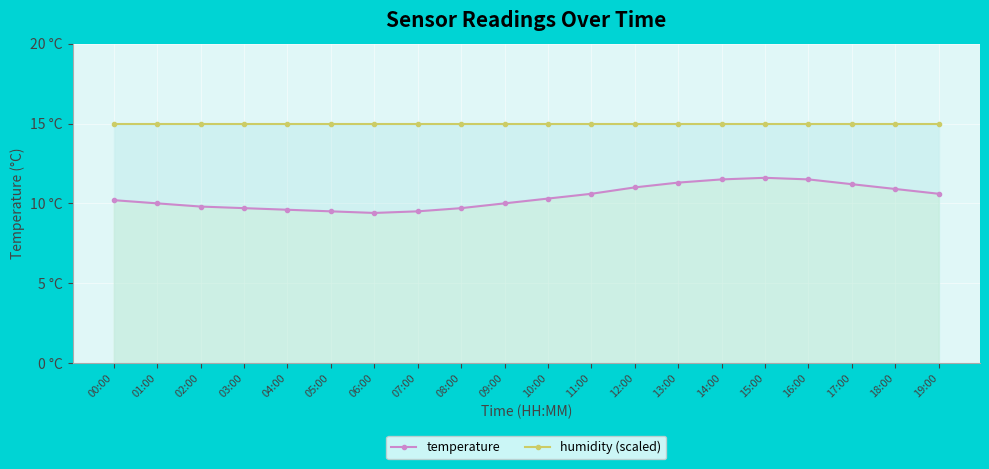

What is the sum of the temperature values at 15:00 and 04:00?

21.2